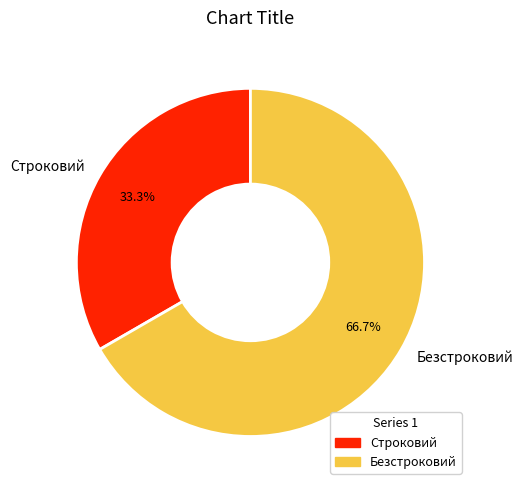

Is Строковий the majority of the pie?

No